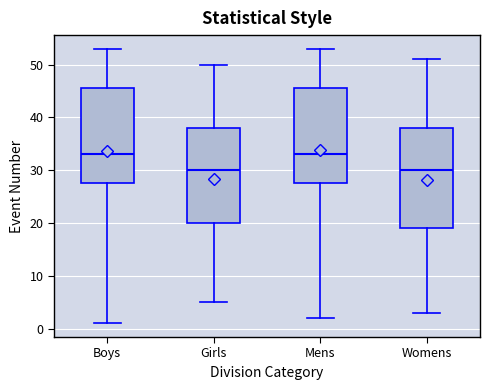

Reading left to right, transcribe this box plot: for each box, give where its median line is, the range the box spans, and where its two whiskers end, as read against the y-axis. The values are not printed on the chart, so give them approximately, as read against the axis.

Boys: median 33, box 28 to 46, whiskers 1 to 53
Girls: median 30, box 20 to 38, whiskers 5 to 50
Mens: median 33, box 28 to 46, whiskers 2 to 53
Womens: median 30, box 19 to 38, whiskers 3 to 51